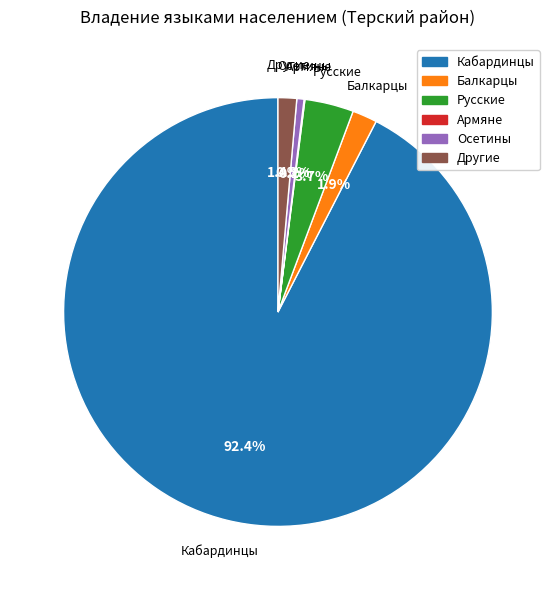

What is the largest slice in the pie chart?

Кабардинцы